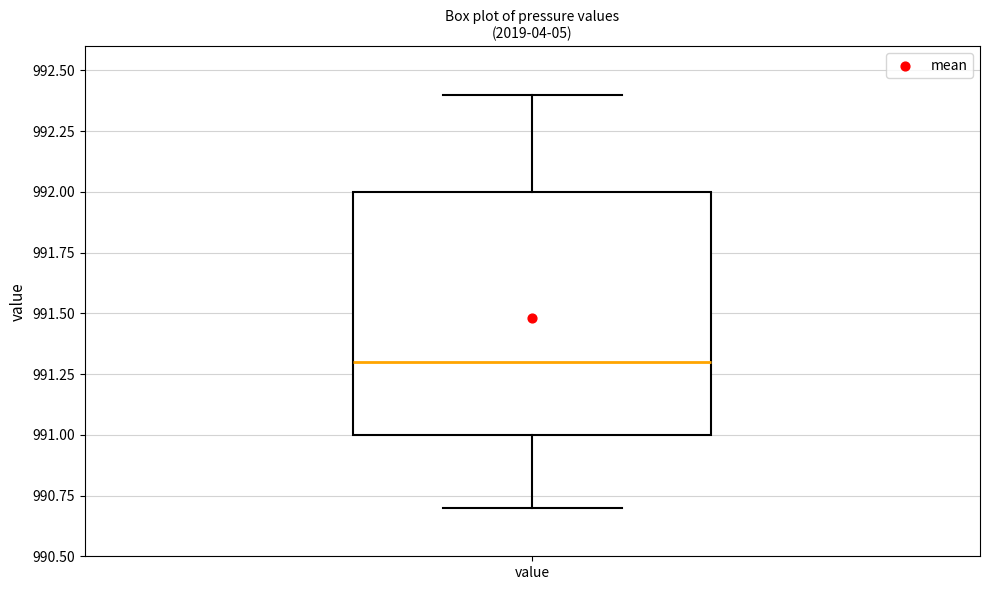

Read this box plot against the y-axis: the position of the median line, the range covered by the box, and the ends of both whiskers. The values are not printed on the chart, so give them approximately, as read against the axis.

median 991.3, box 991.0 to 992.0, whiskers 990.7 to 992.4